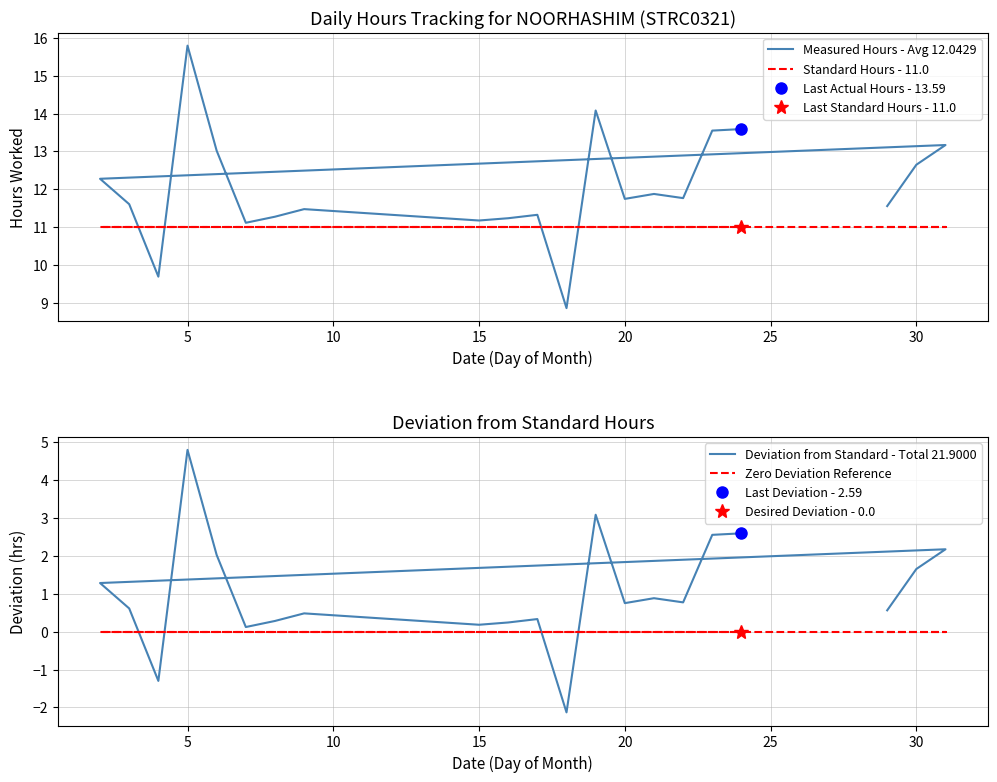

Rank the series at 5 from lowest to highest value.

Zero Deviation Reference, Deviation from Standard - Total 21.9000, Standard Hours - 11.0, Measured Hours - Avg 12.0429